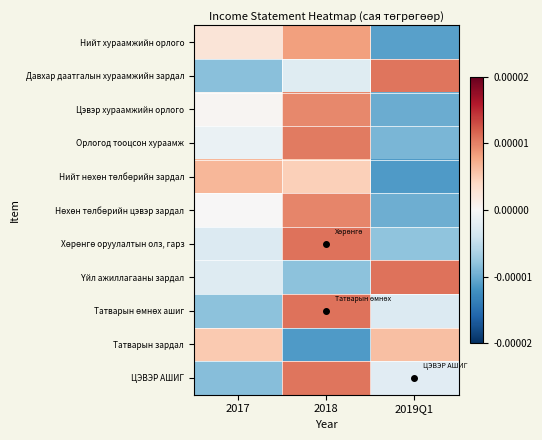

Which series changed the most between 2017 and 2018?

ЦЭВЭР АШИГ